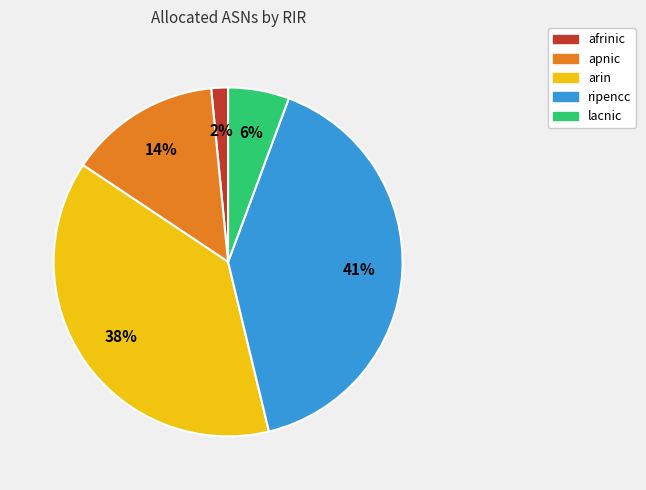

Is the sum of apnic and arin greater than half?

Yes